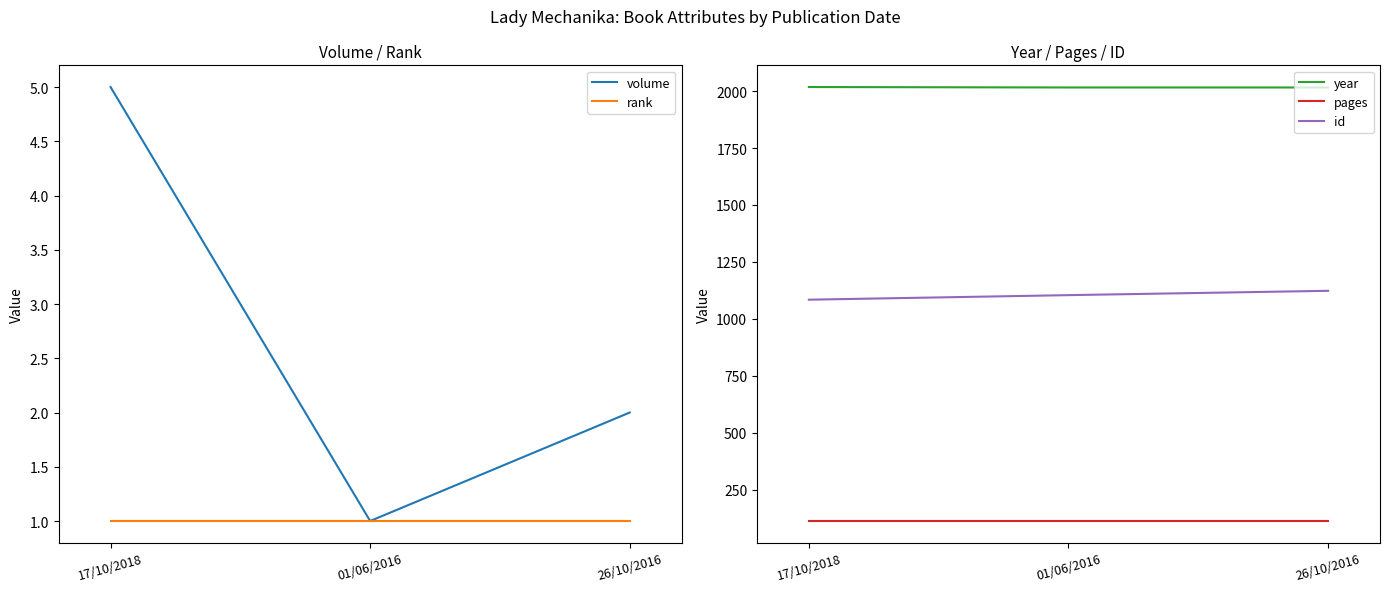

What is the label of the 2nd point from the right?

01/06/2016